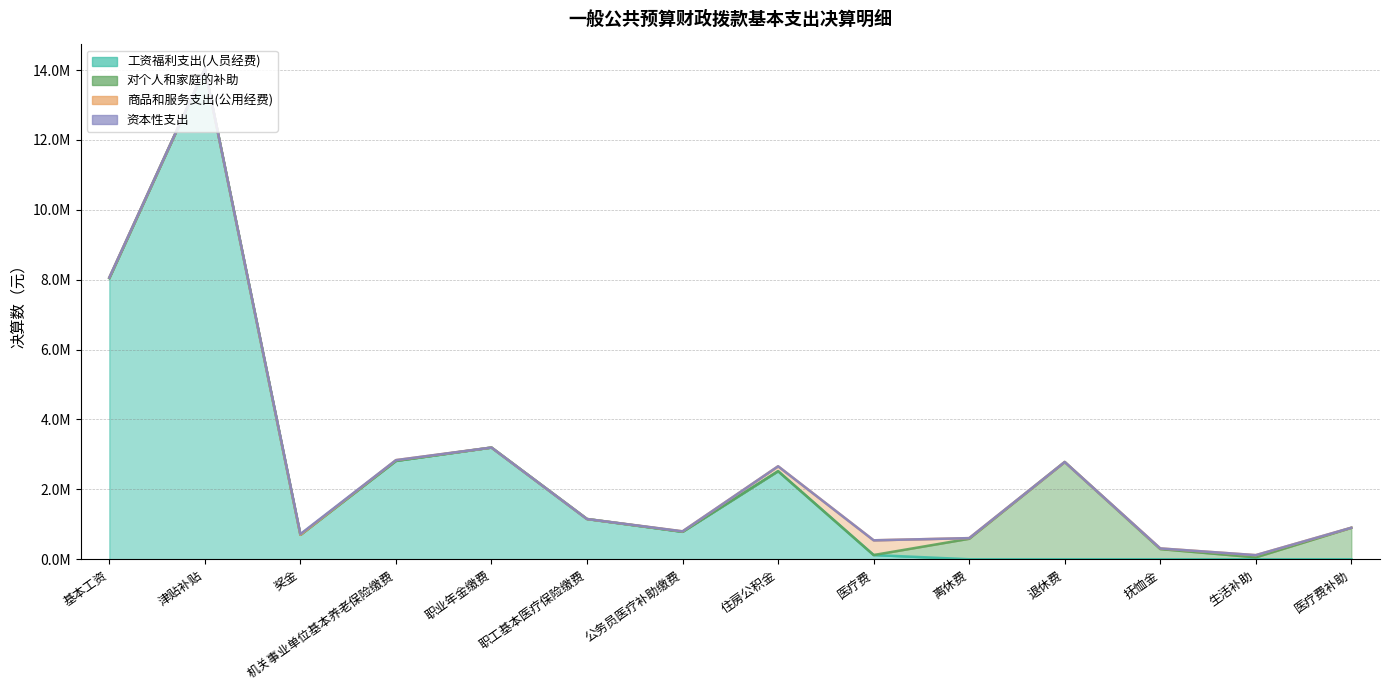

The 对个人和家庭的补助 series shows 290914.8 at 抚恤金. True or false?

True